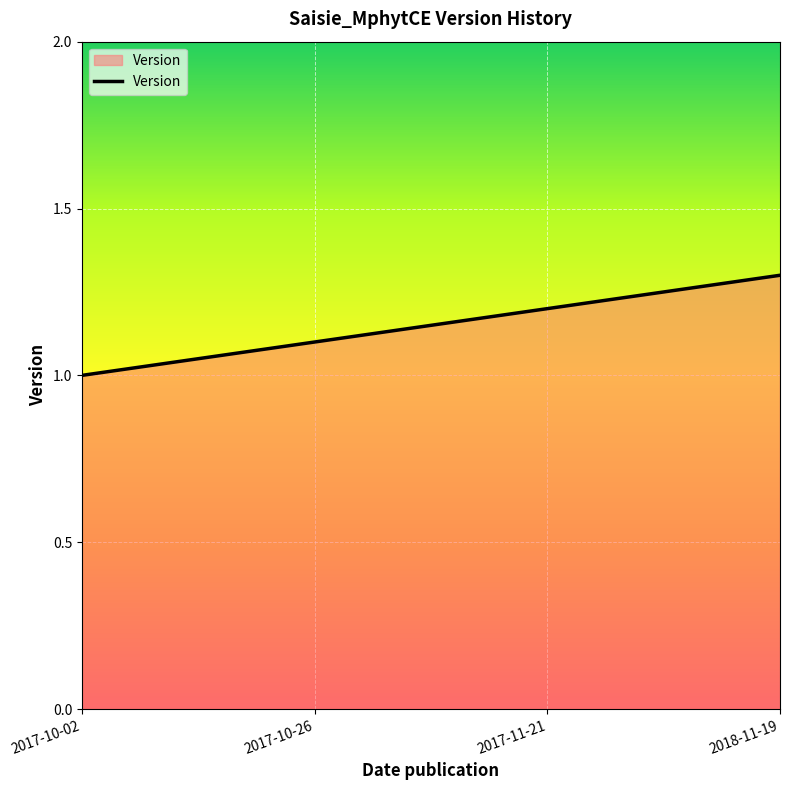

Which has a higher value, 2017-10-02 or 2018-11-19?

2018-11-19